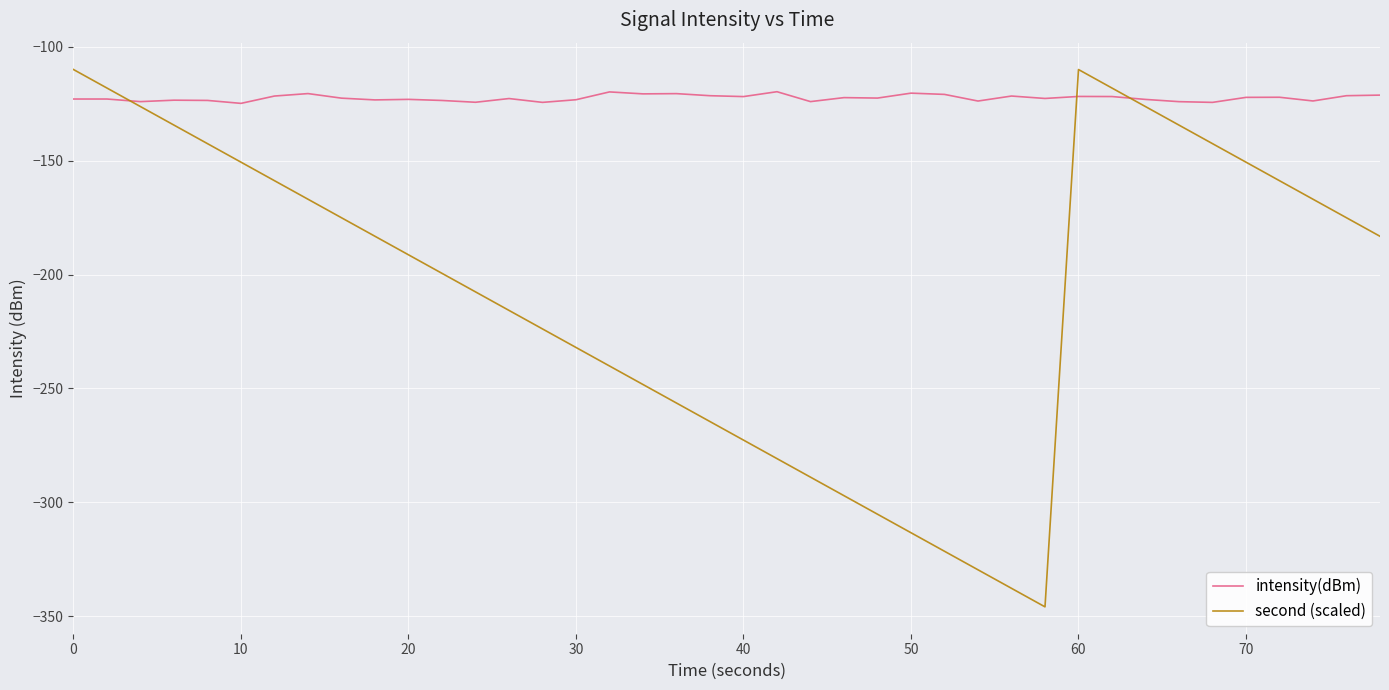

Which series has the largest total across all categories?

intensity(dBm)